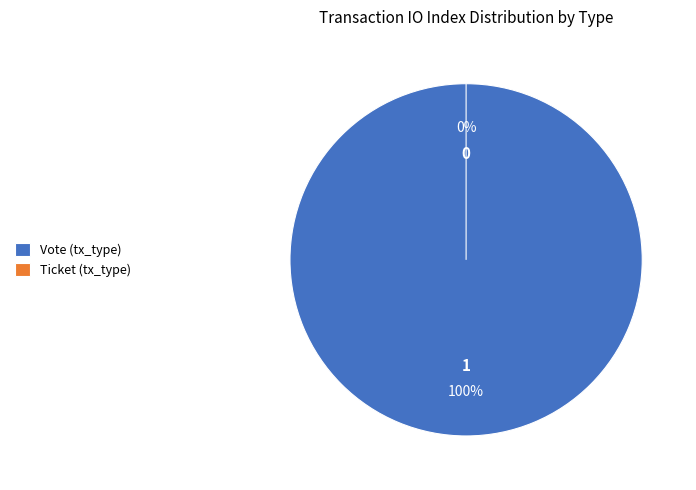

To the nearest percent, what is the difference between the largest and smallest slice percentages?

100%